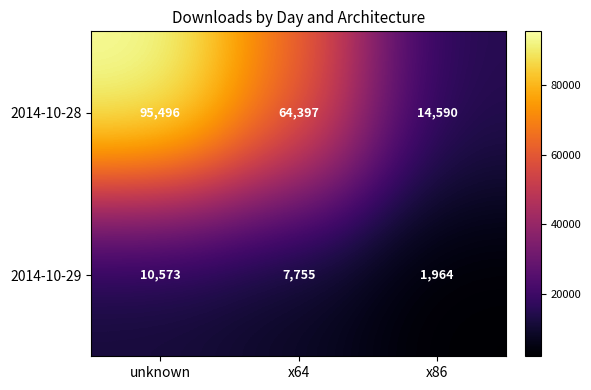

True or false: 2014-10-28 has a value of 29832 at x64.

False